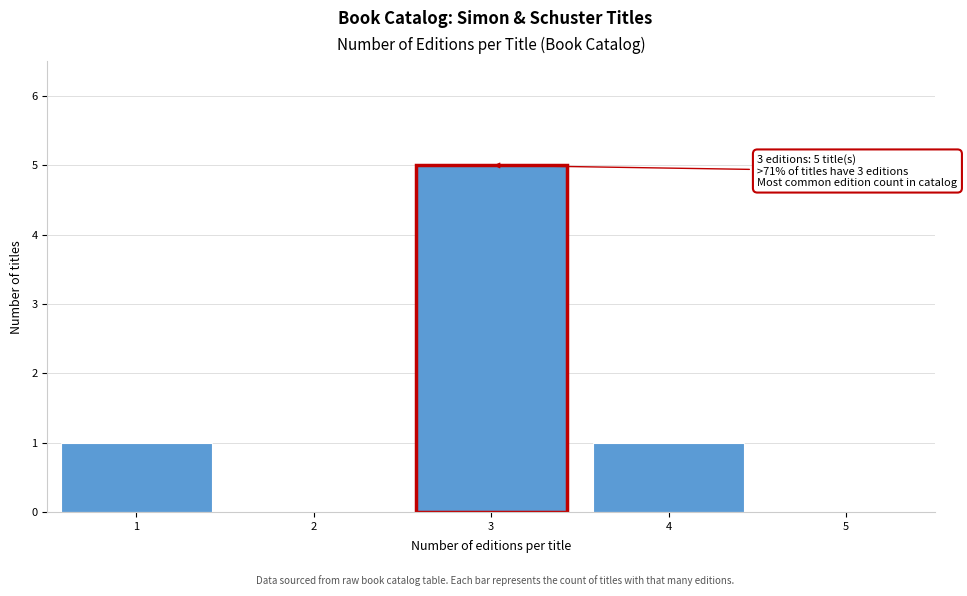

Reading left to right, list all the values displayed in this chart.

1=1	2=0	3=5	4=1	5=0